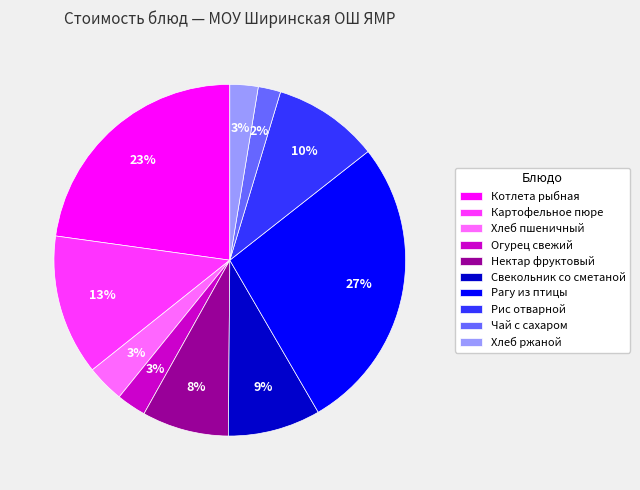

Is it true that Нектар фруктовый is 16% of the pie?

False